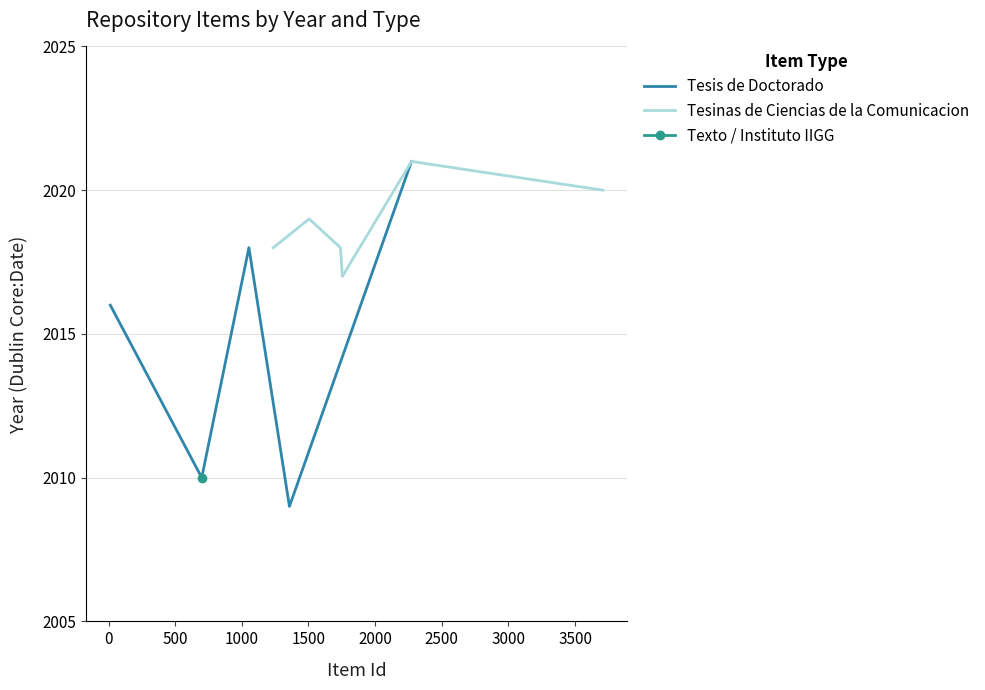

Does the chart have visible grid lines?

Yes